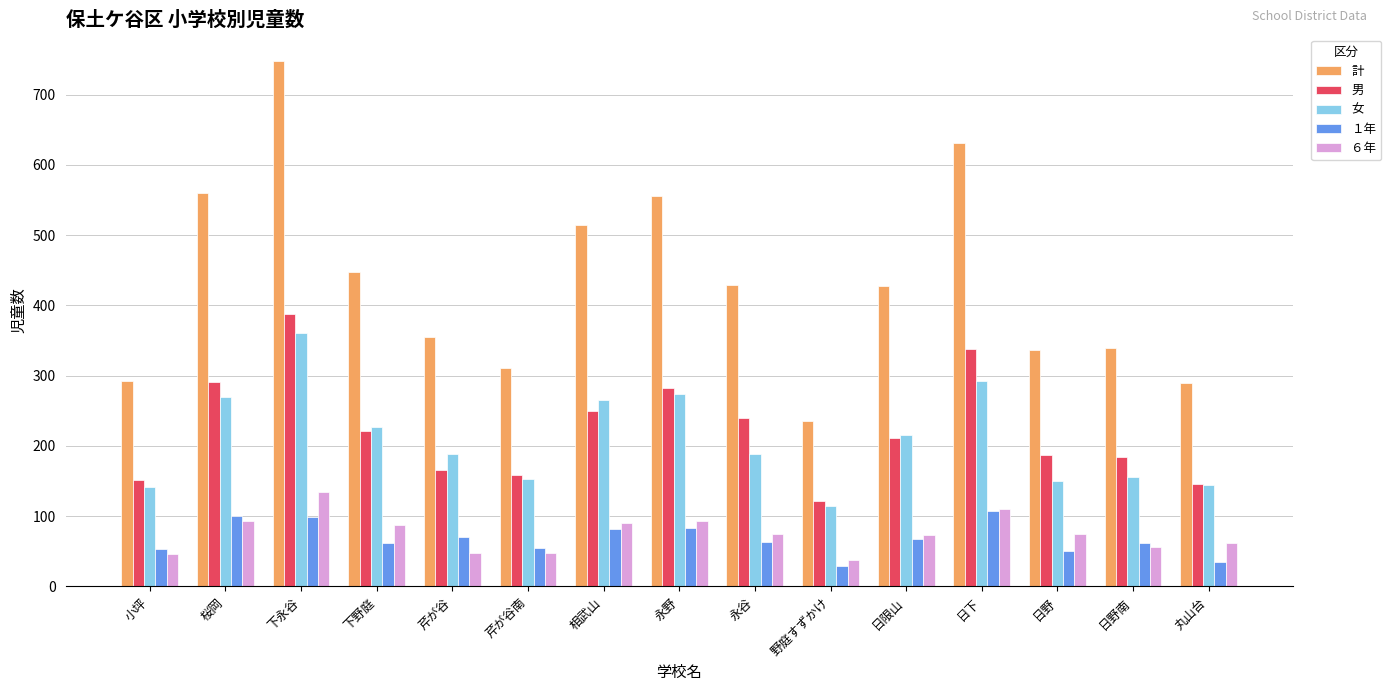

Is it true that １年 equals 34 at 下永谷?

False